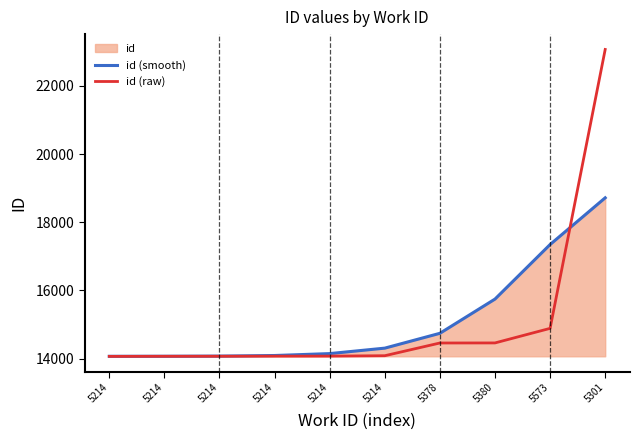

At how many categories does at least one series exceed 20446?

1